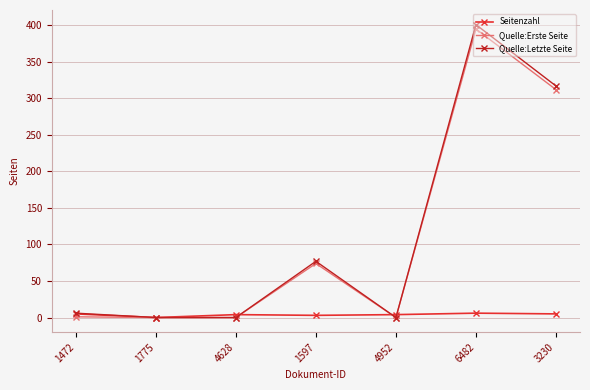

What is the label of the 6th point from the right?

1775